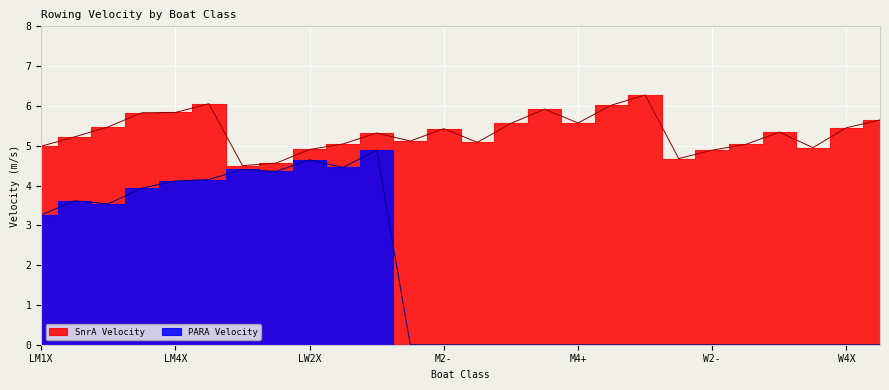

What is the difference between the maximum and minimum values in the PARA Velocity series?

4.9